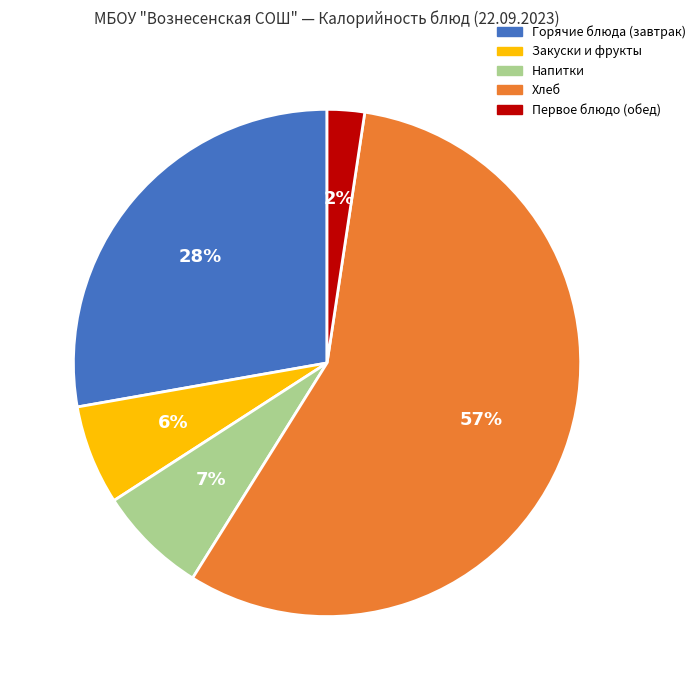

Is there a majority slice in this chart?

Yes